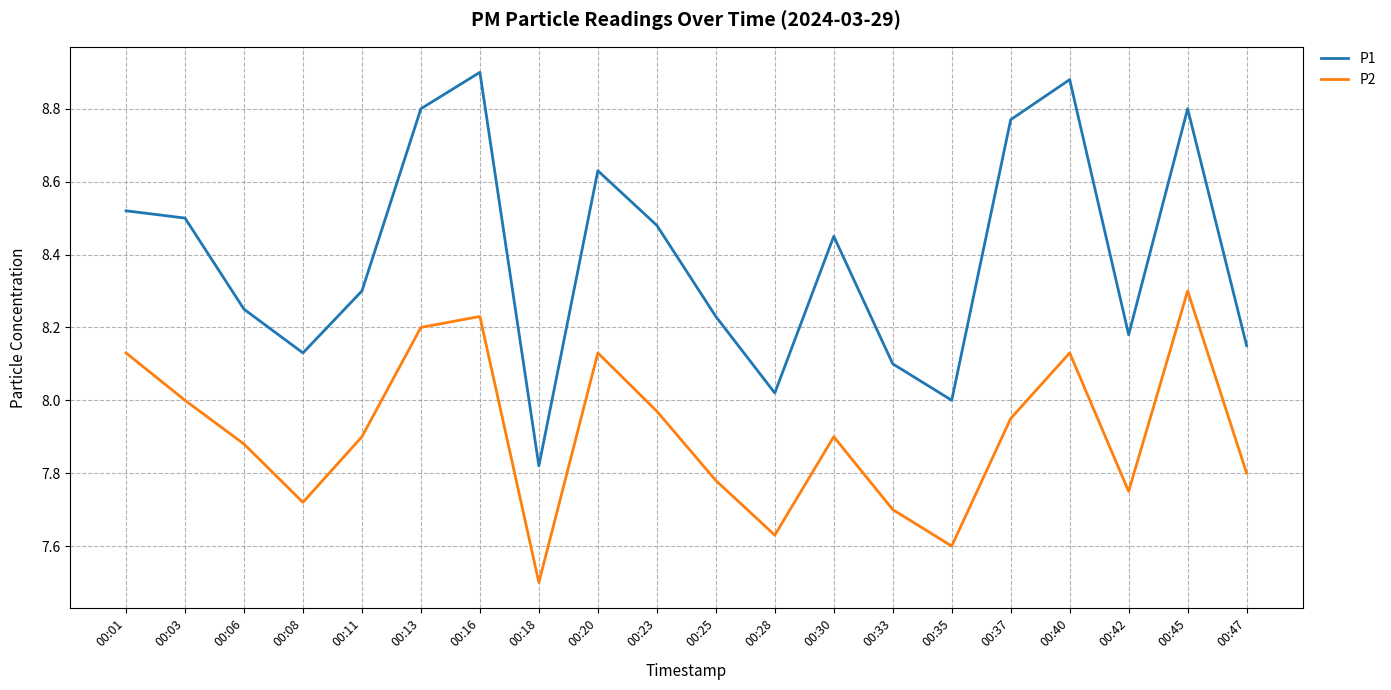

True or false: P2 and P1 cross at least once.

False